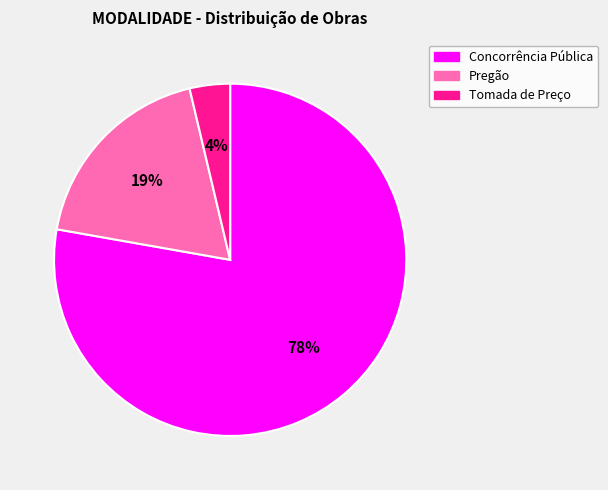

Between Concorrência Pública and Pregão, which is larger?

Concorrência Pública